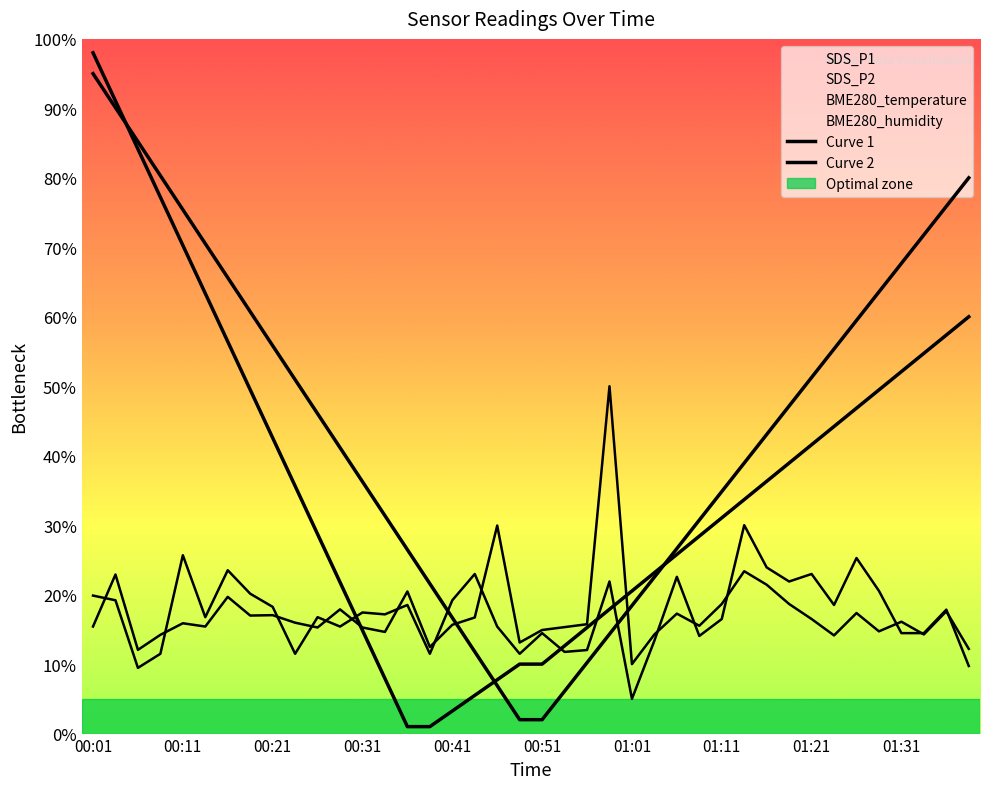

What is the highest value of the SDS_P2 series?

30.0